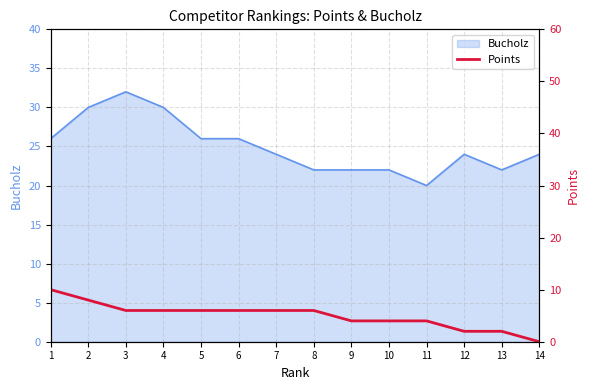

True or false: the data shows -4 at 14.

False